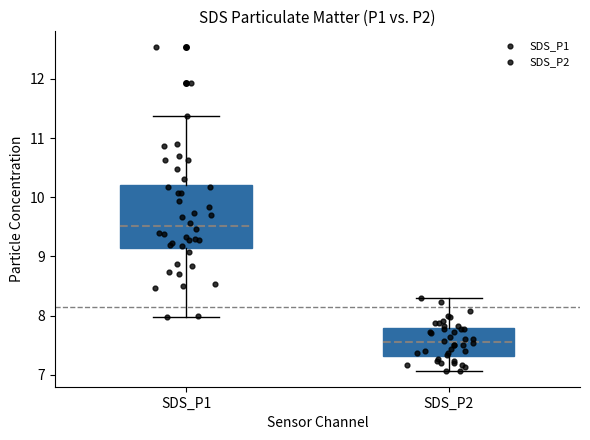

Where does the upper whisker of the box for SDS_P2 end on the y-axis? The values are not printed on the chart, so give them approximately, as read against the axis.

8.3